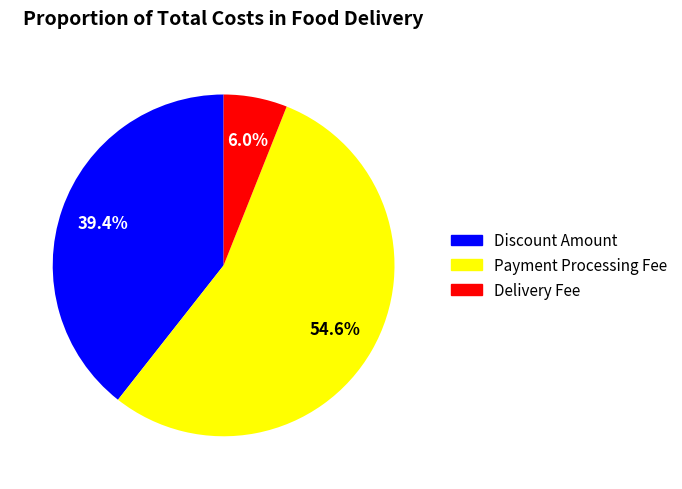

Is there any slice that represents more than half of the pie?

Yes